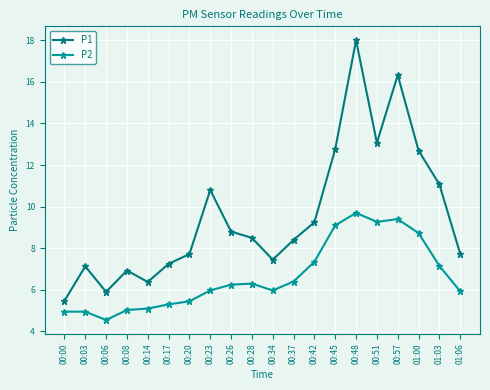

What value does the P2 series have at 00:34?

6.0